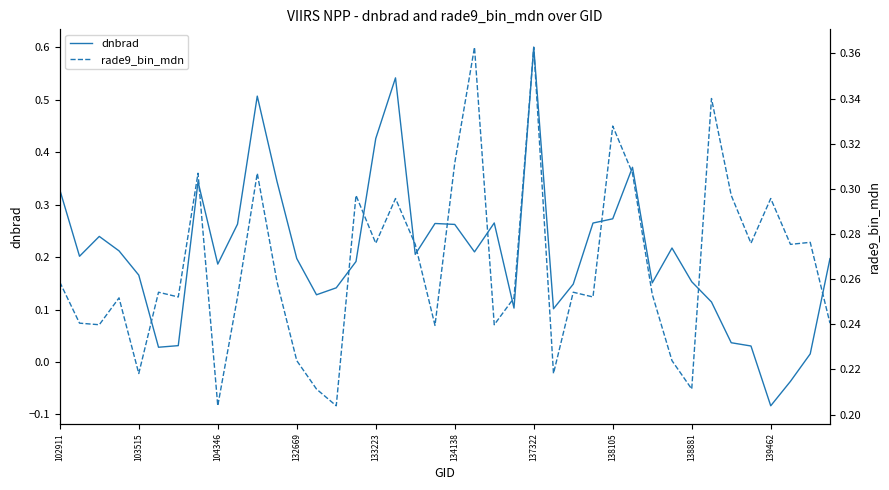

Where does the dnbrad series first go above 0?

102911